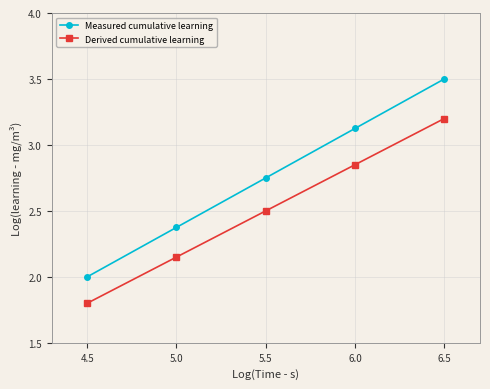

List the series in order of their peak value, lowest first.

Derived cumulative learning, Measured cumulative learning